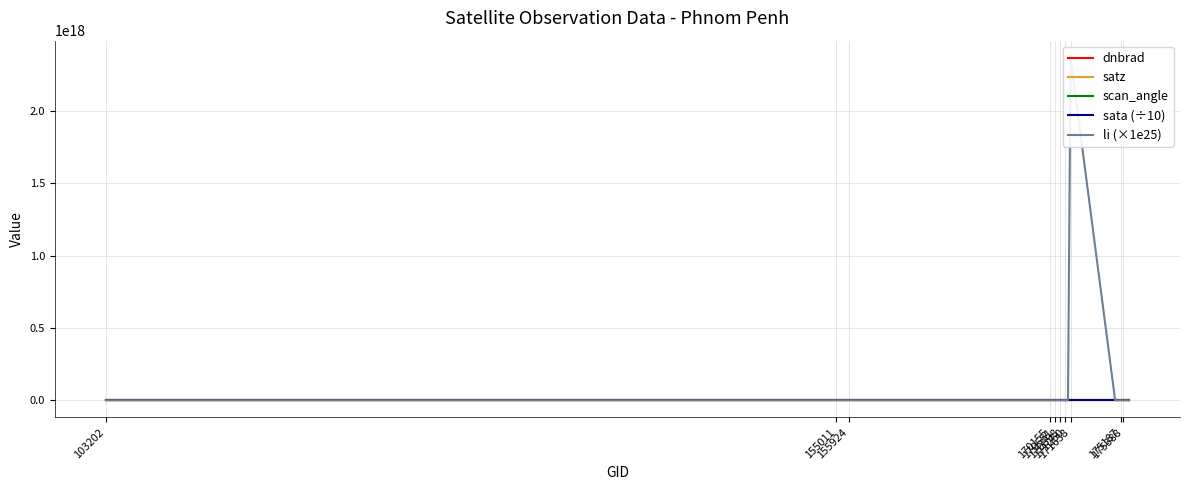

How many times do satz and li (×1e25) cross each other?

4